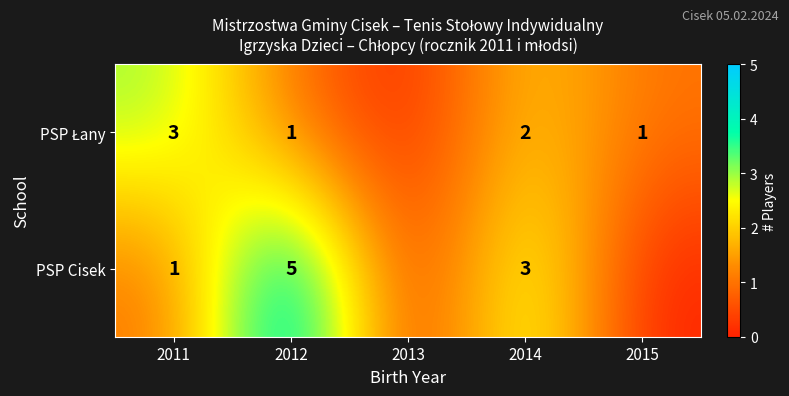

The PSP Cisek series shows 3 at 2014. True or false?

True